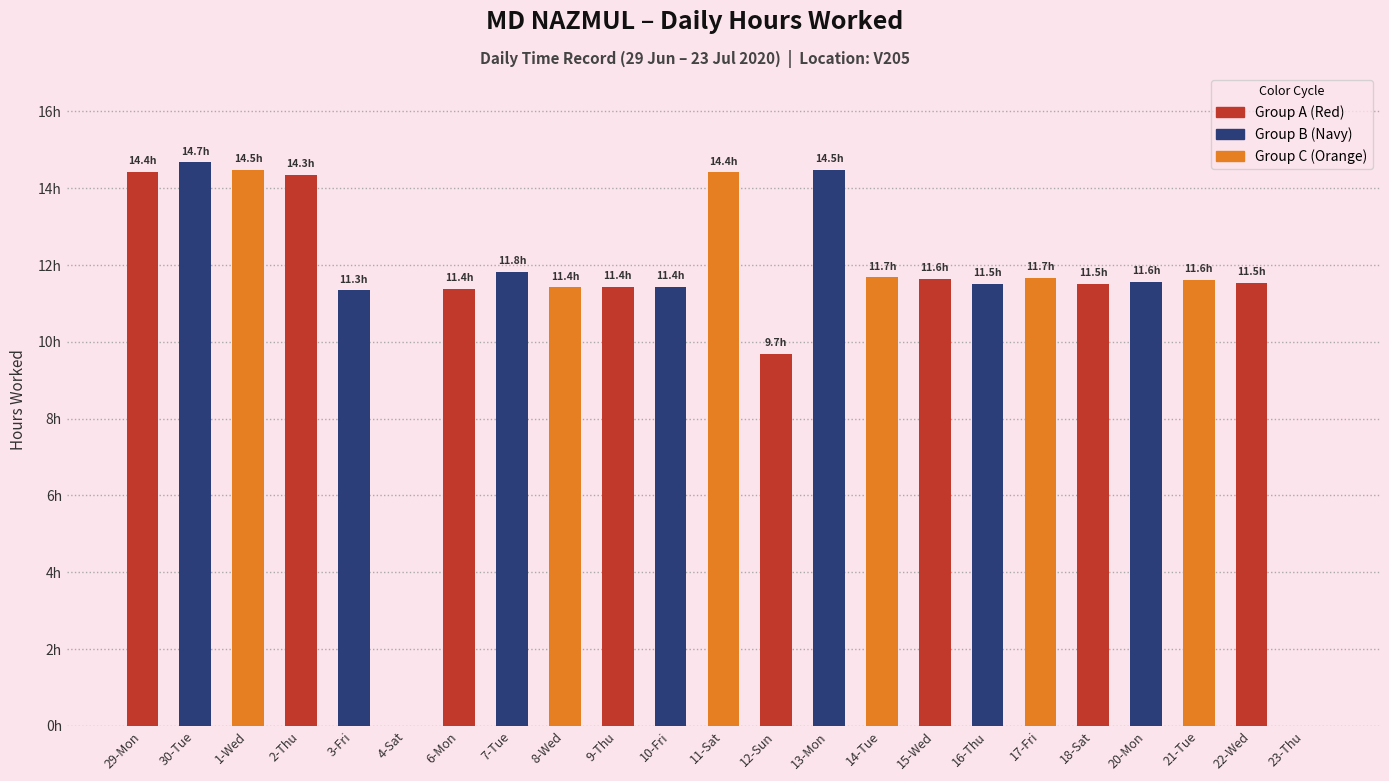

How many values exceed 11?

20